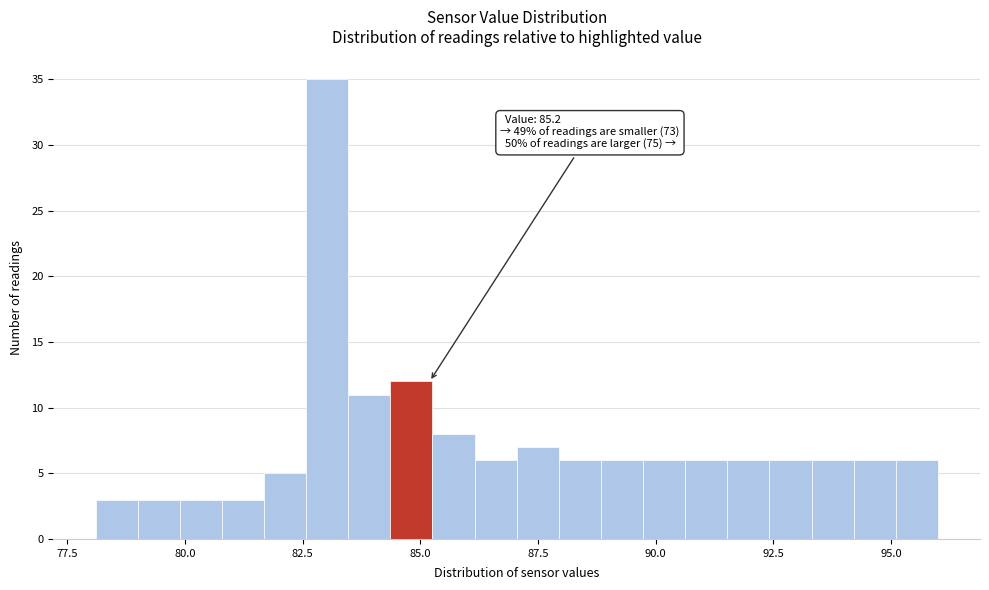

Around what value on the x-axis is the tallest bar? Give the approximate position of its centre, as read against the axis.

83.0